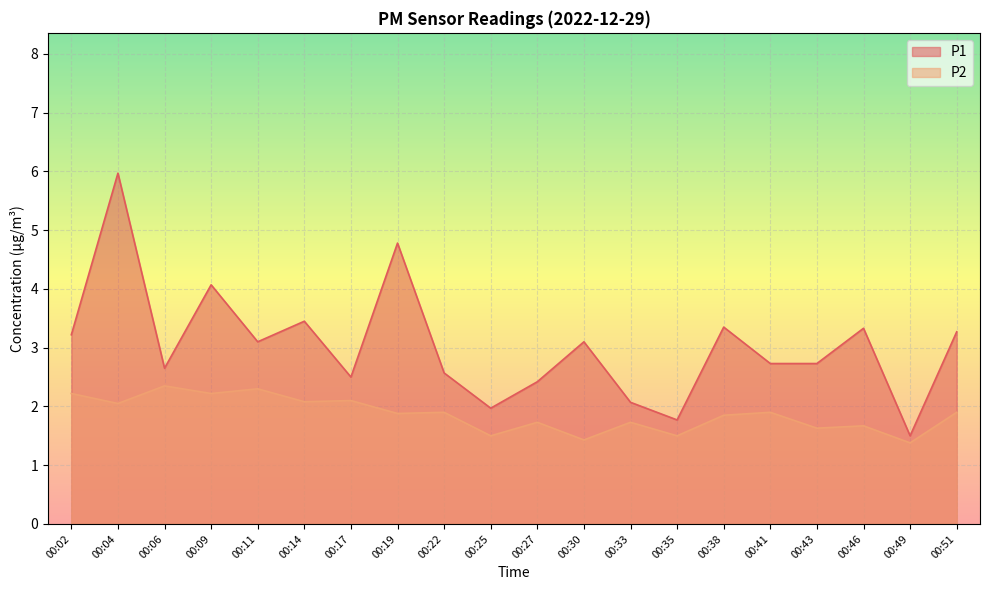

Which series changed the most between 00:27 and 00:38?

P1